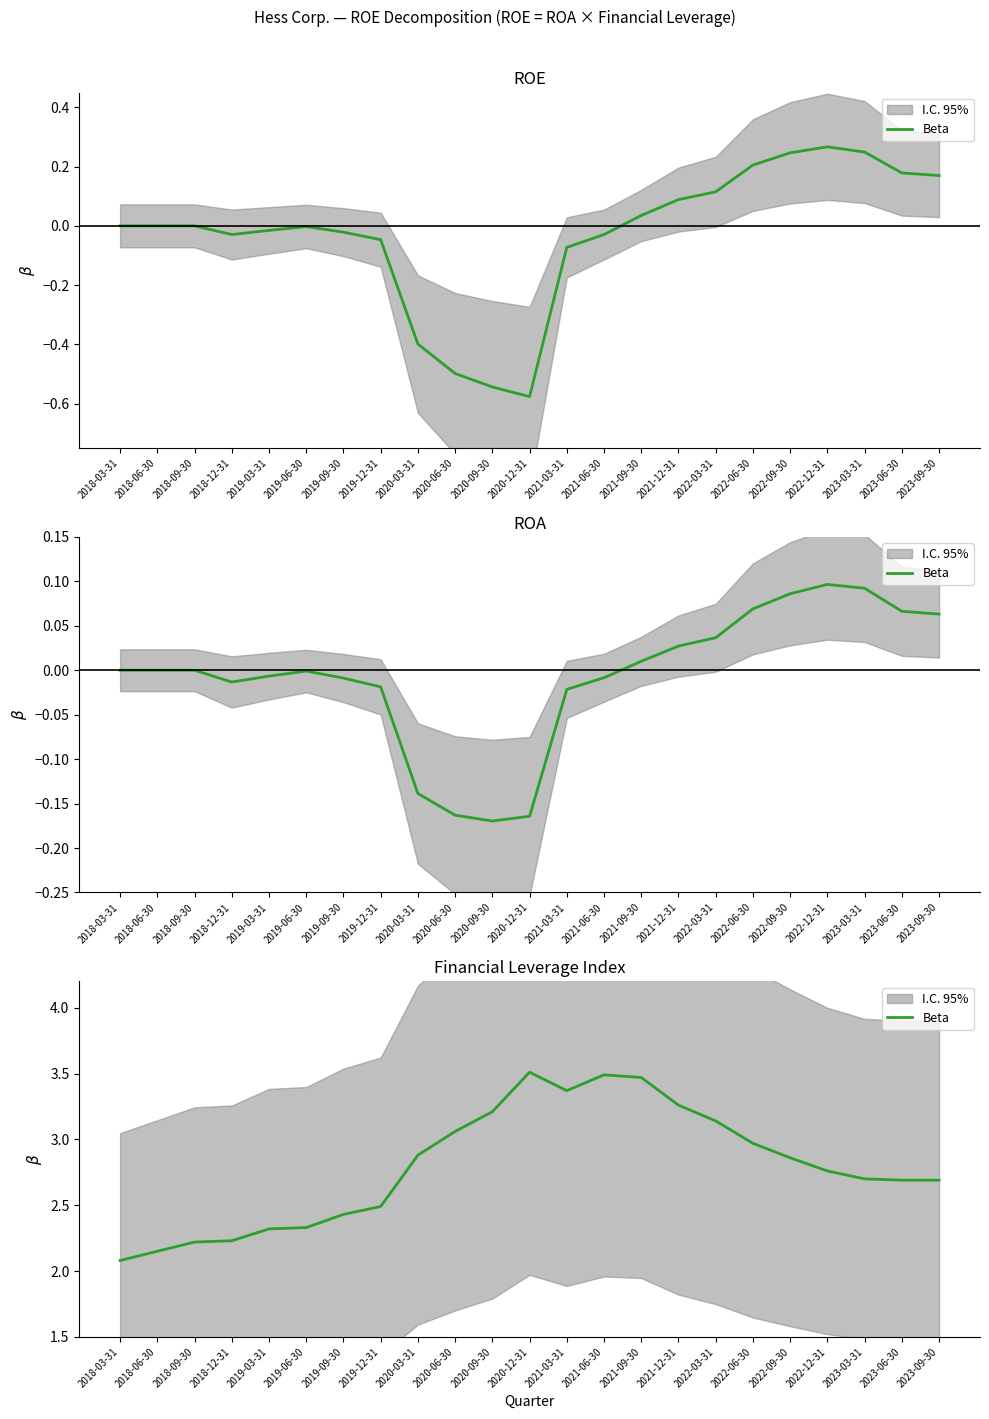

What is the smallest value displayed?

2.1